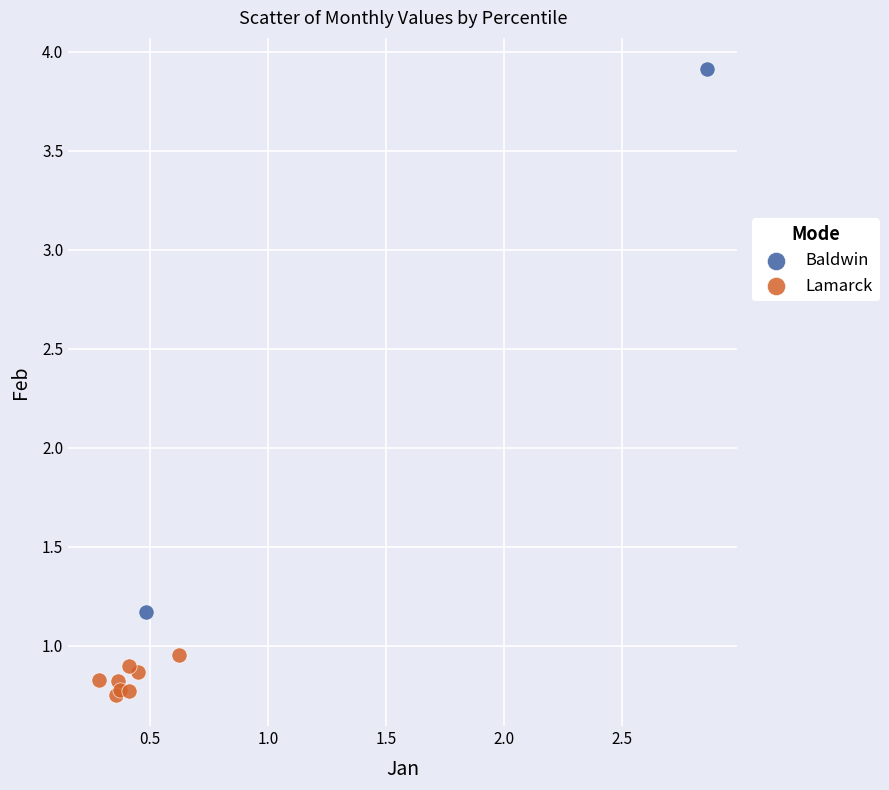

Which series has the largest Y range (max minus min)?

Baldwin